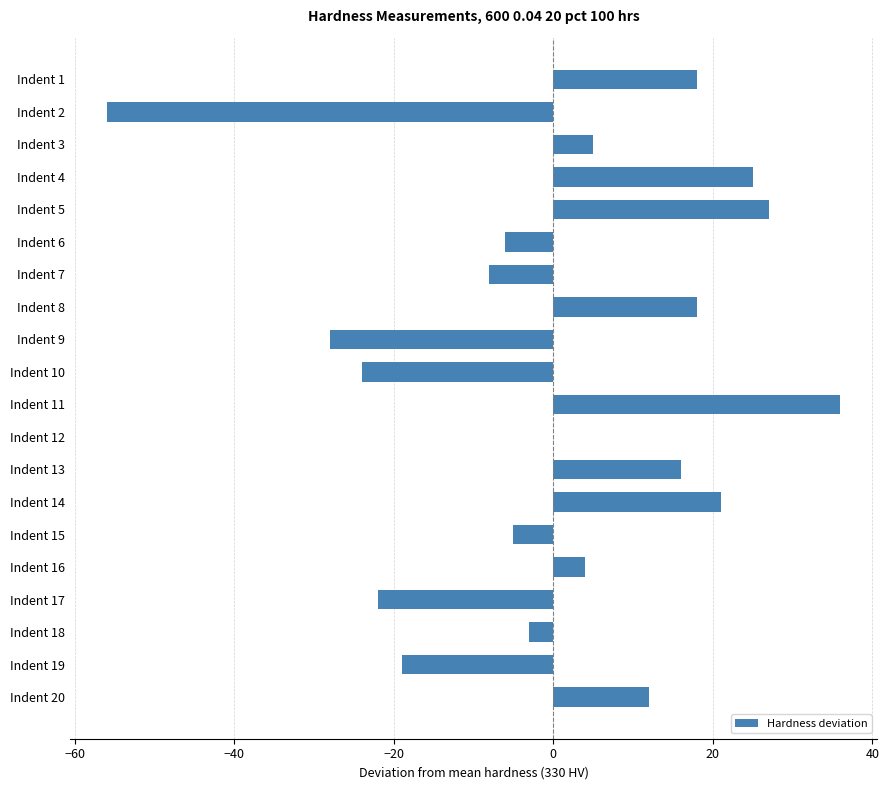

Is it true that the value at Indent 18 is -3?

True